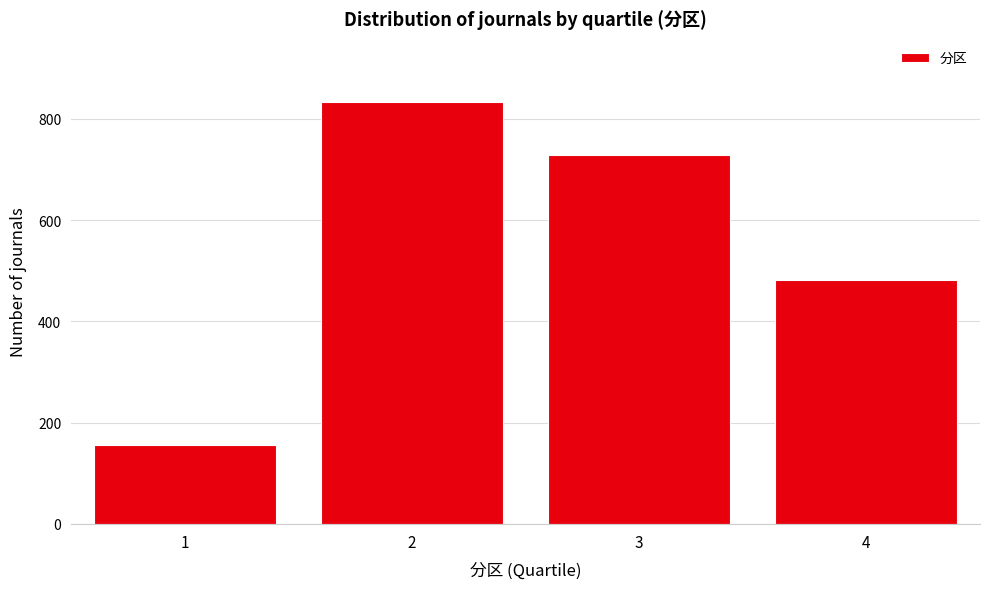

Reading left to right, transcribe all the data shown in this chart.

155	833	729	482